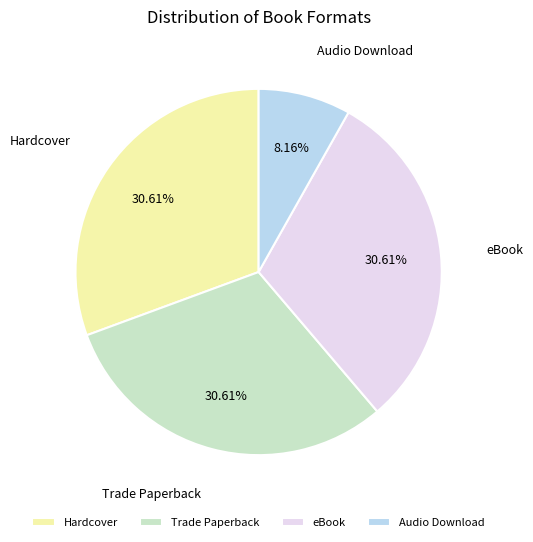

Does eBook account for over 50% of the chart?

No